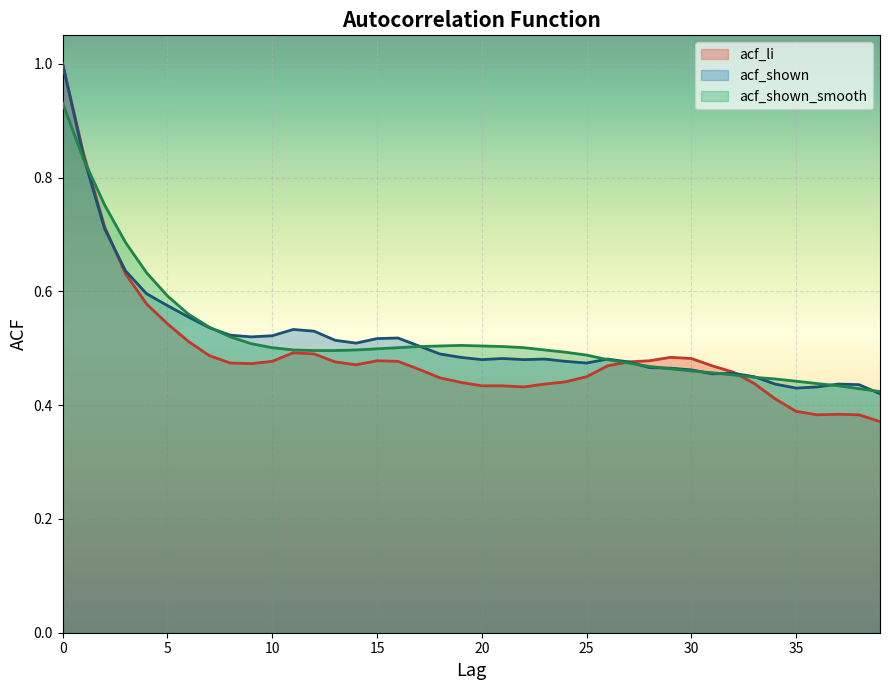

How many lines are shown in the chart?

3